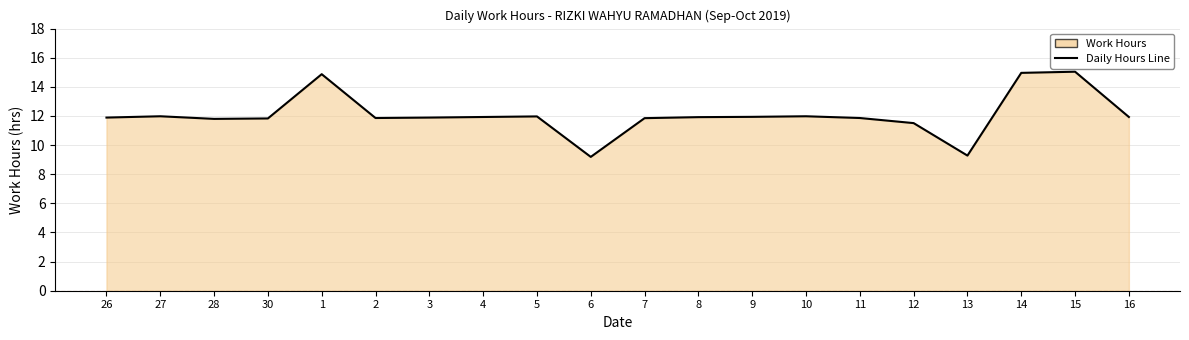

True or false: there are more than 2 points higher than both neighbors.

True